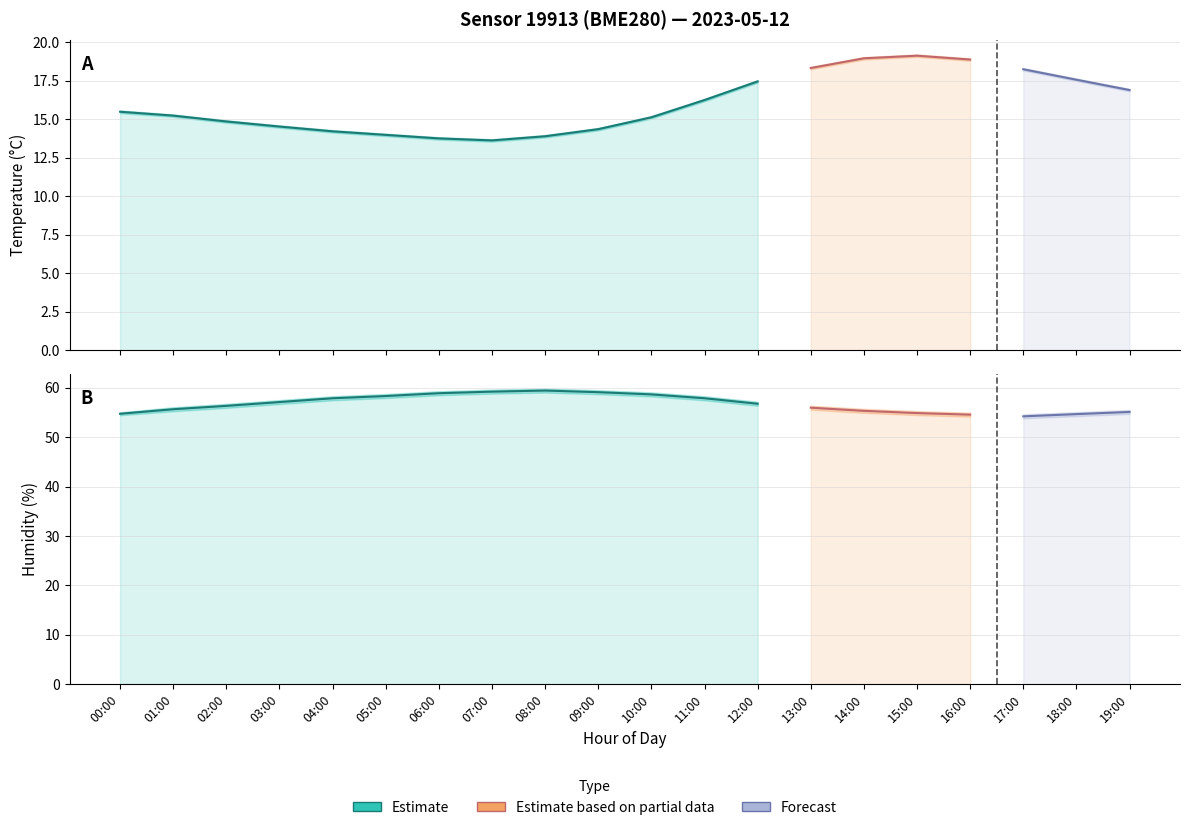

Reading left to right, list all the values displayed in this chart.

temperature: 15.5	15.2	14.8	14.5	14.2	14.0	13.8	13.6	13.9	14.3	15.1	16.2	17.4	18.3	18.9	19.1	18.9	18.2	17.6	16.9
temperature_upper: 15.6	15.3	14.9	14.6	14.3	14.1	13.8	13.7	14.0	14.4	15.2	16.3	17.5	18.4	19.0	19.2	18.9	18.3	17.6	17.0
temperature_lower: 15.4	15.2	14.8	14.4	14.1	13.9	13.7	13.5	13.8	14.3	15.0	16.2	17.4	18.2	18.9	19.0	18.8	18.2	17.5	16.8
humidity: 54.8	55.7	56.4	57.1	57.9	58.3	58.9	59.2	59.5	59.1	58.7	57.9	56.8	56.0	55.3	54.9	54.6	54.2	54.7	55.1
humidity_upper: 55.0	56.1	56.8	57.5	58.3	58.8	59.3	59.6	59.9	59.5	59.1	58.3	57.2	56.4	55.8	55.3	55.0	54.6	55.1	55.5
humidity_lower: 54.5	55.3	55.9	56.7	57.5	57.9	58.5	58.8	59.0	58.7	58.3	57.5	56.4	55.6	54.9	54.5	54.2	53.8	54.3	54.7